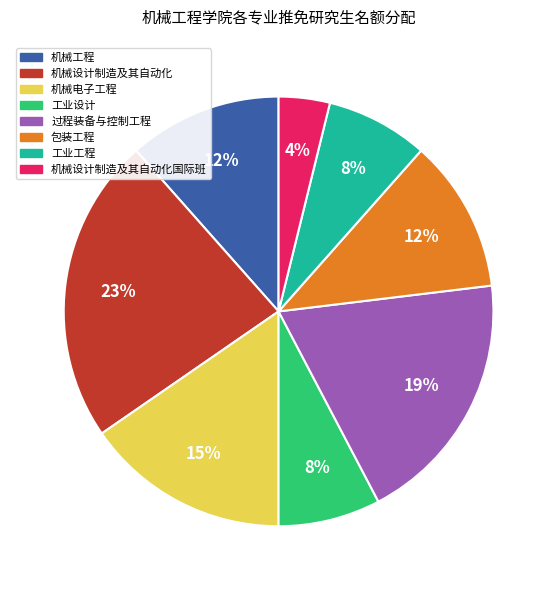

Is there any slice that represents more than half of the pie?

No